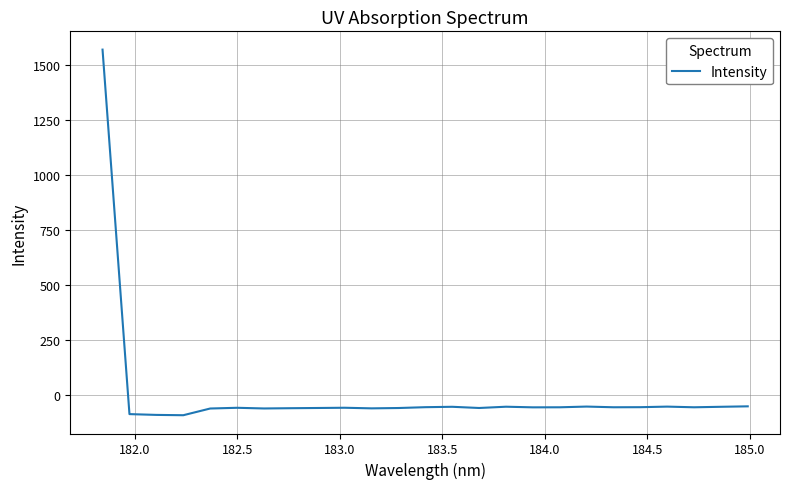

What is the minimum value shown in the chart?

-92.8